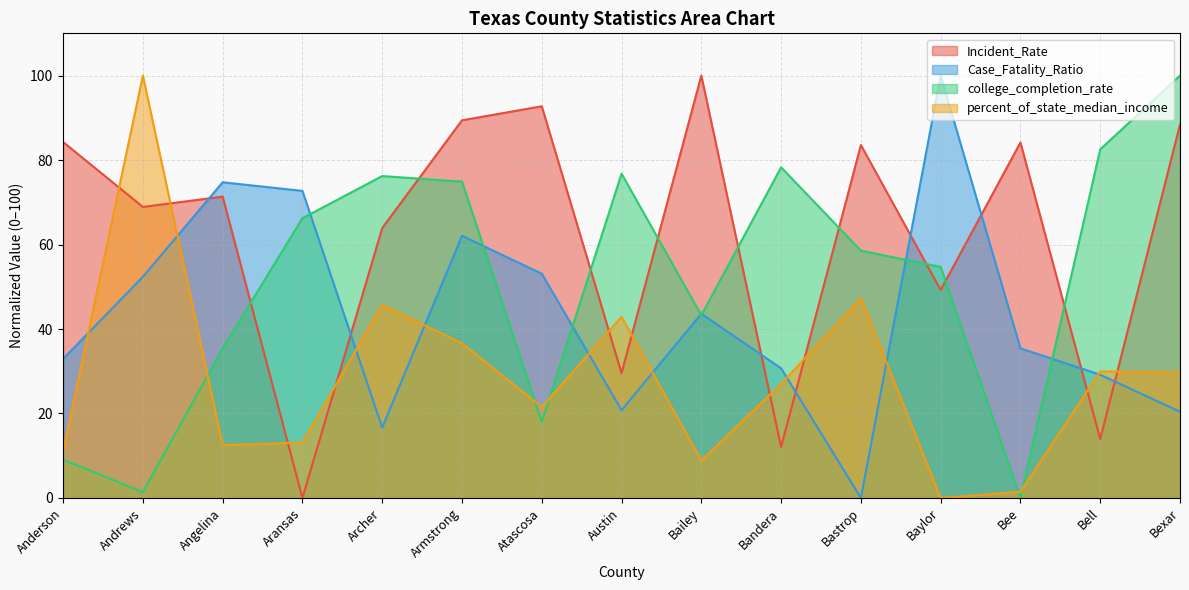

Is the value of percent_of_state_median_income at Bandera greater than the value of Incident_Rate at Baylor?

No